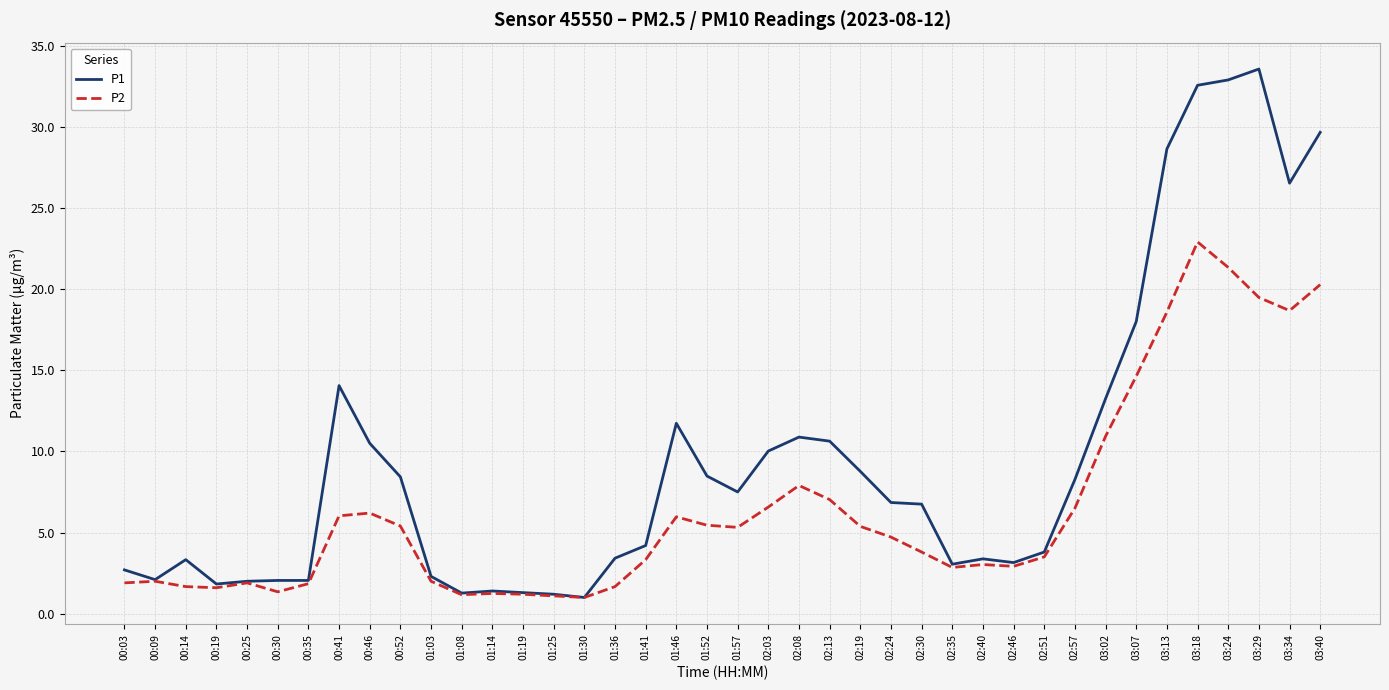

How many values in the P1 series exceed 6?

21